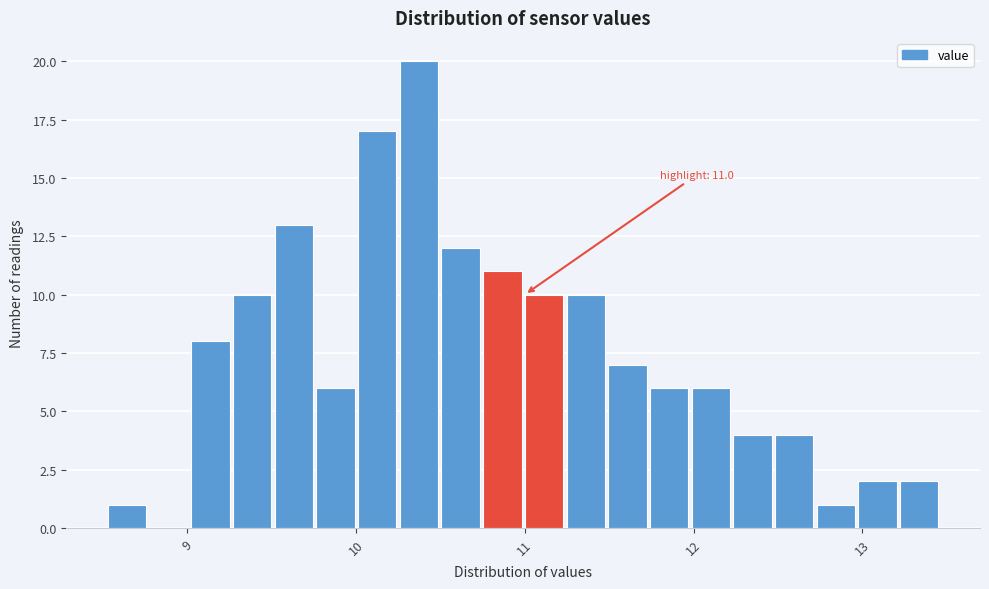

Read against the x-axis, roughly where is the centre of the tallest bar?

10.4